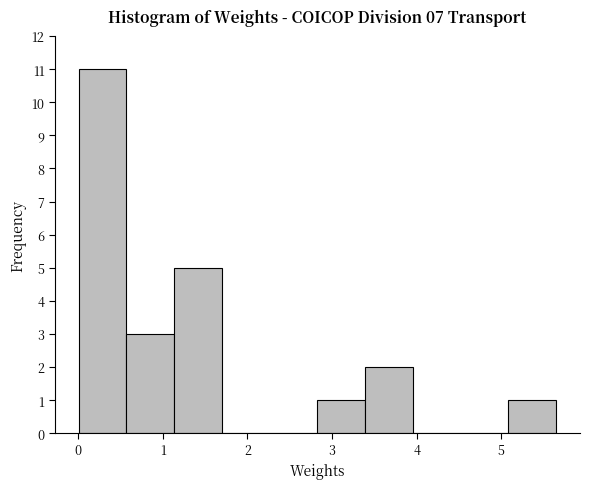

Reading left to right, transcribe this chart: for each bar, give the range it covers on the x-axis and its height. Neither the bar edges nor the heights are printed on the chart, so give them approximately, as read against the axes.

0.0 to 0.6: 11
0.6 to 1.1: 3
1.1 to 1.7: 5
1.7 to 2.3: 0
2.3 to 2.8: 0
2.8 to 3.4: 1
3.4 to 4.0: 2
4.0 to 4.5: 0
4.5 to 5.1: 0
5.1 to 5.7: 1